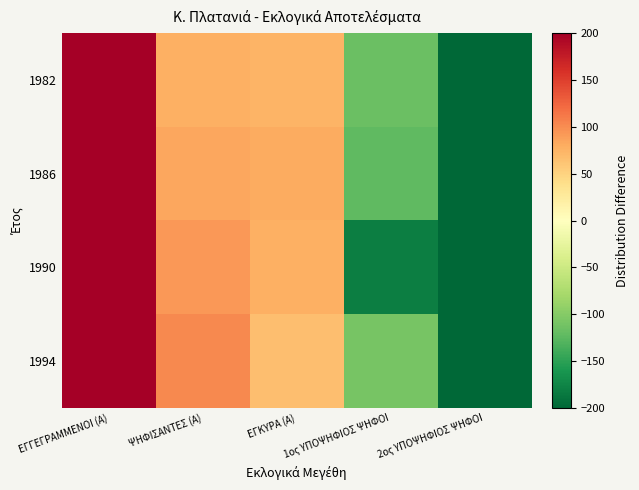

Between ΕΓΚΥΡΑ (Α) and ΕΓΓΕΓΡΑΜΜΕΝΟΙ (Α), which is larger?

ΕΓΓΕΓΡΑΜΜΕΝΟΙ (Α)